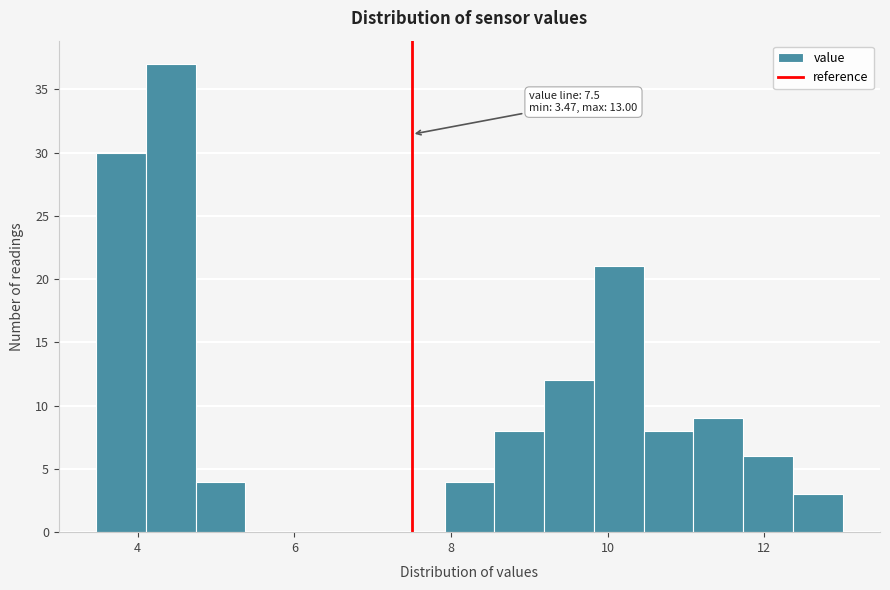

Around what value on the x-axis is the tallest bar? Give the approximate position of its centre, as read against the axis.

4.4